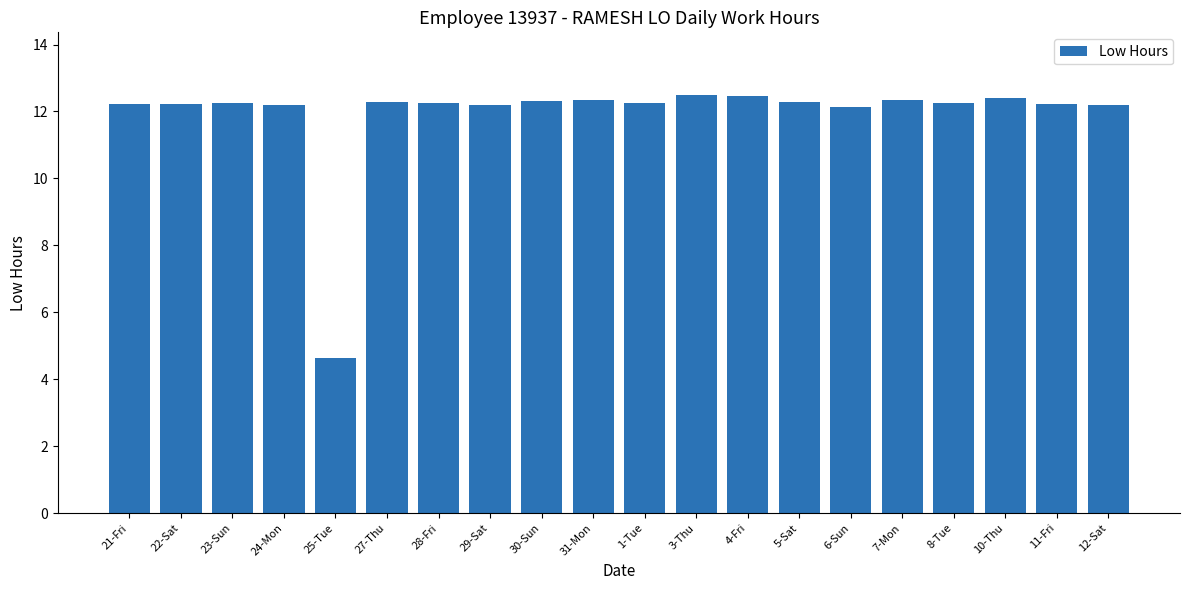

Approximately how many times larger is the value at 5-Sat compared to 28-Fri?

1.0